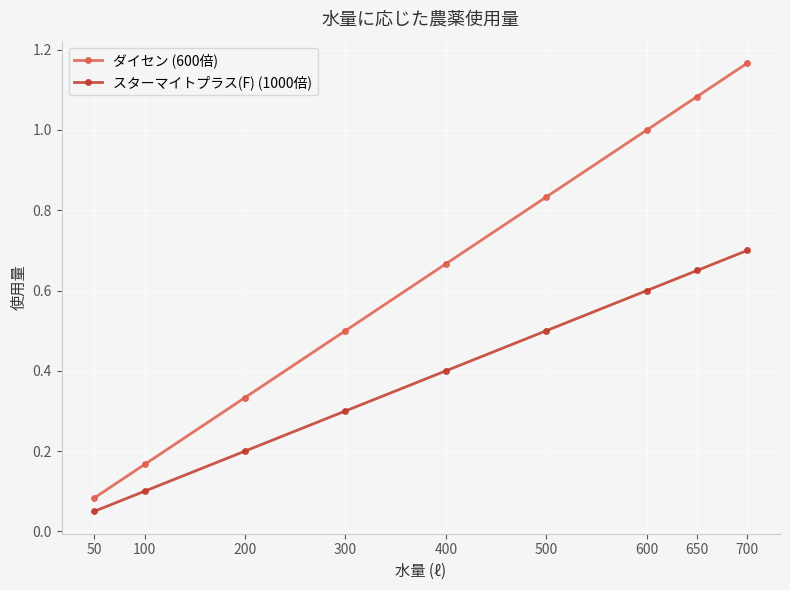

Count the number of categories in the chart.

9